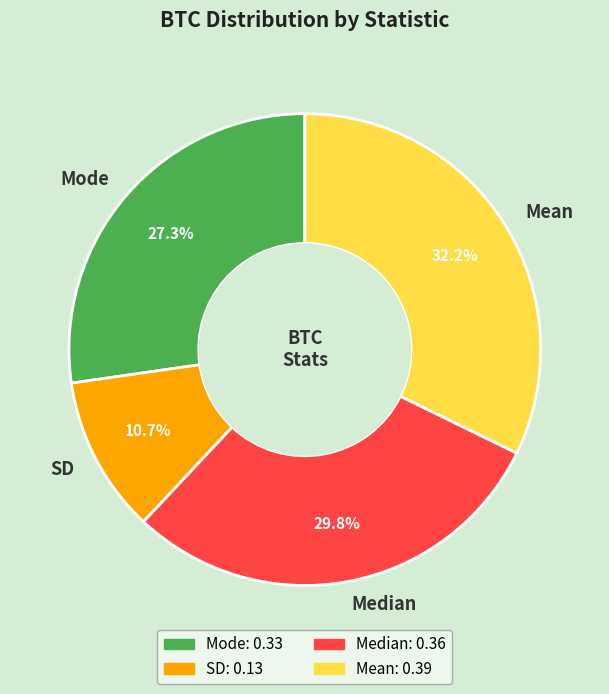

What percentage is the Mean slice, to the nearest percent?

32%